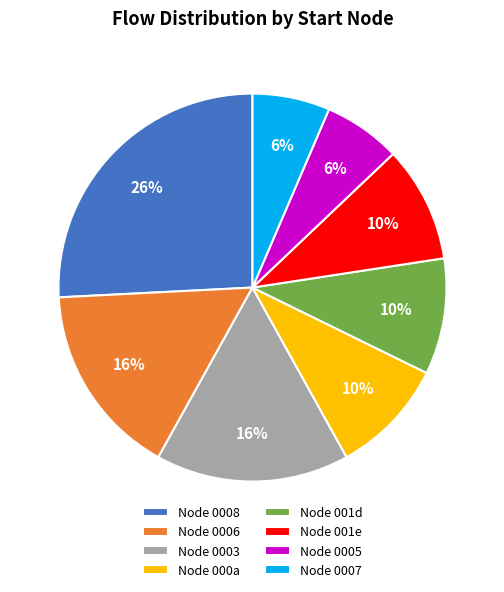

True or false: Node 0007 accounts for 6% of the total.

True